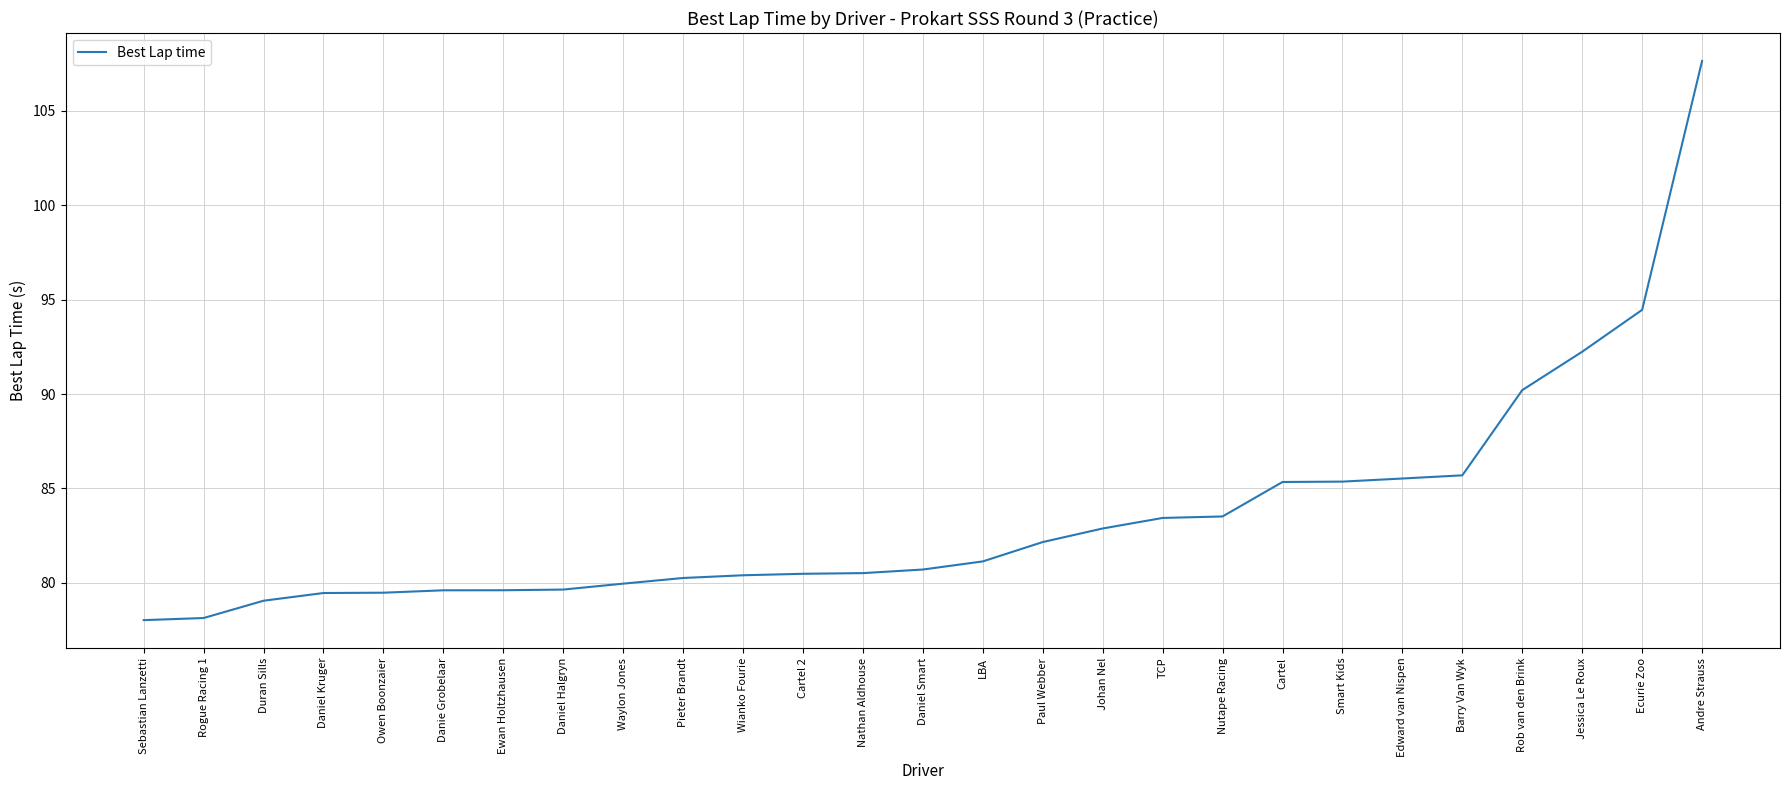

What position from the right is Paul Webber?

12